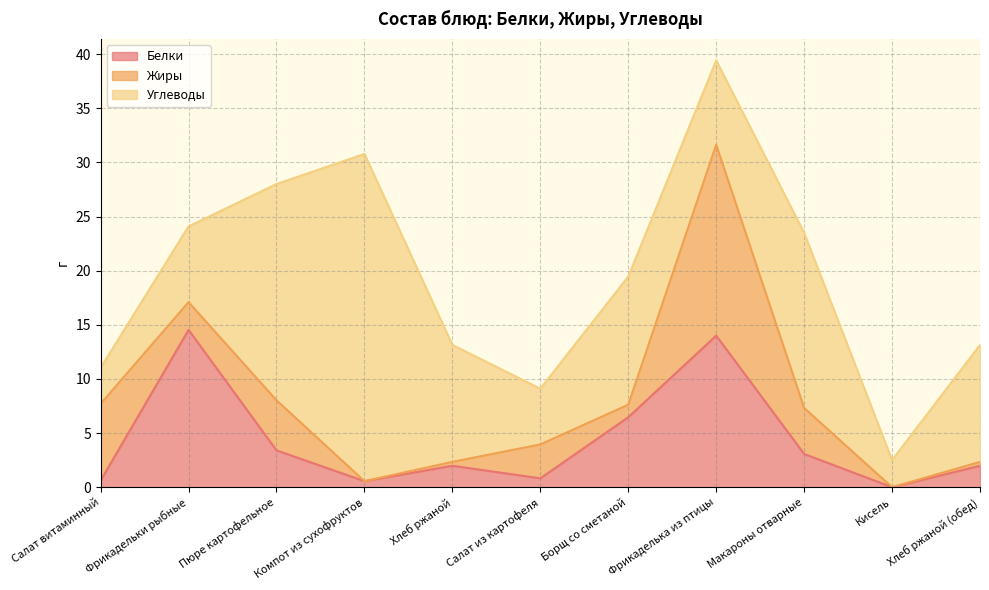

Which series ends up on top after the final intersection of Белки and Углеводы?

Углеводы